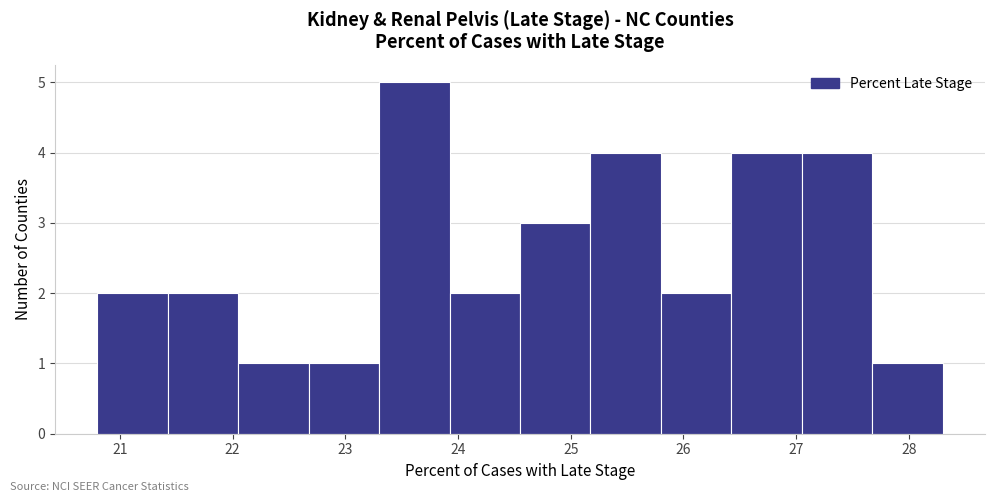

Reading left to right, list every bar in this chart as the range it spans on the x-axis followed by its height. Neither the bar edges nor the heights are printed on the chart, so give them approximately, as read against the axes.

20.8 to 21.4: 2
21.4 to 22.1: 2
22.1 to 22.7: 1
22.7 to 23.3: 1
23.3 to 23.9: 5
23.9 to 24.6: 2
24.6 to 25.2: 3
25.2 to 25.8: 4
25.8 to 26.4: 2
26.4 to 27.1: 4
27.1 to 27.7: 4
27.7 to 28.3: 1